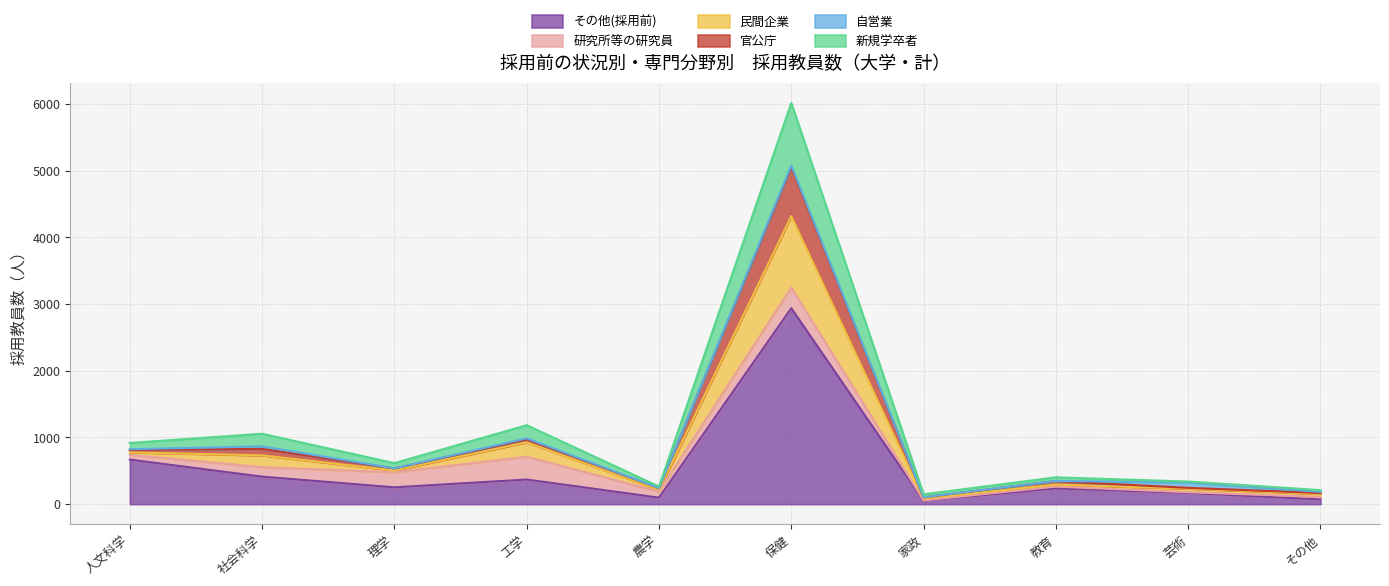

At which category is the sum across all series the highest?

保健